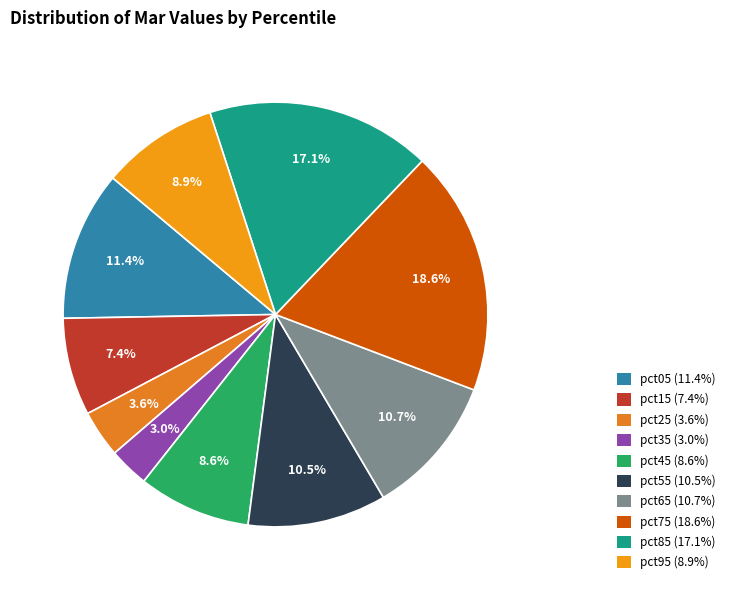

What percentage is the pct45 slice, to the nearest percent?

9%